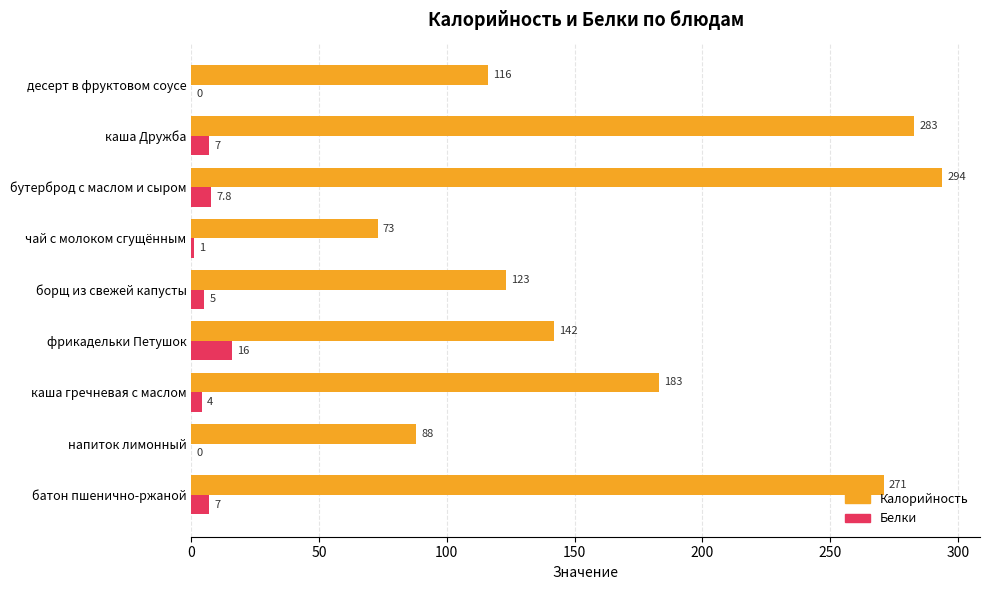

What value does the Калорийность series have at каша Дружба?

283.0